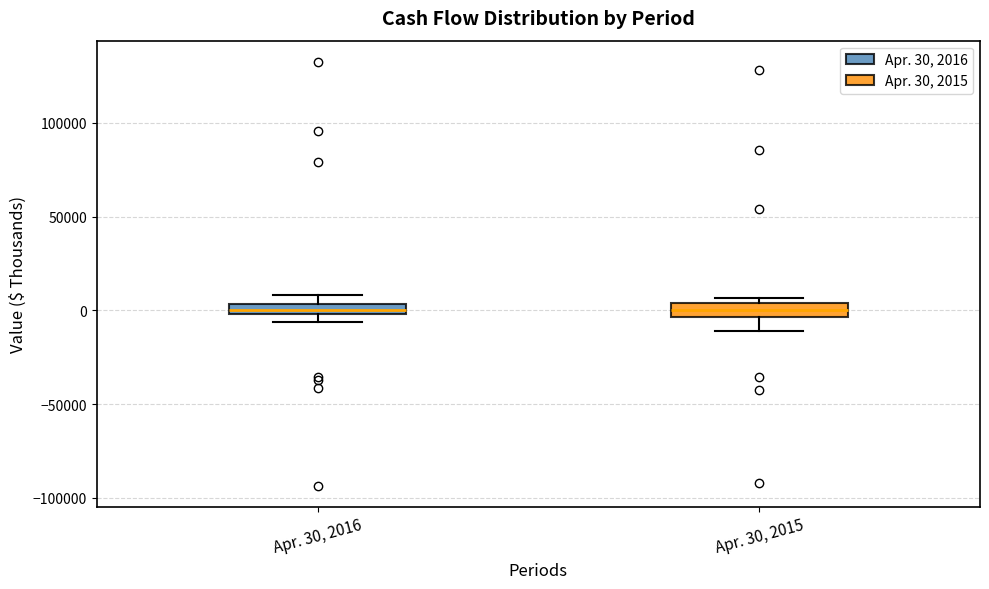

Where is the lower edge of the box for Apr. 30, 2015 on the y-axis? The values are not printed on the chart, so give them approximately, as read against the axis.

-5000